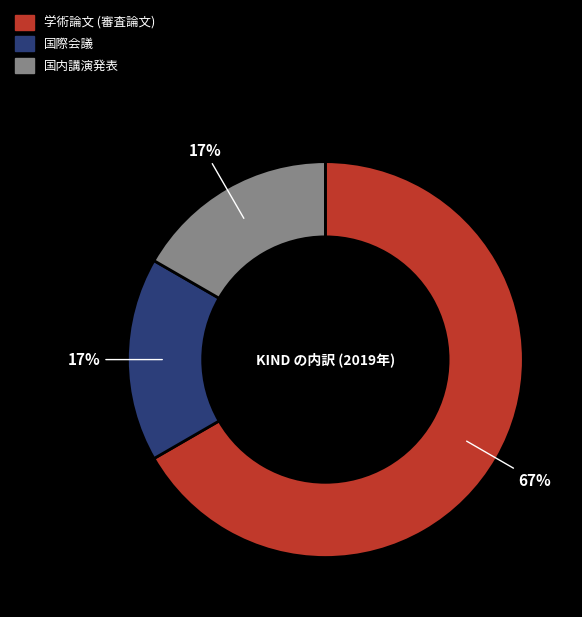

Does 学術論文 (審査論文) account for over 50% of the chart?

Yes